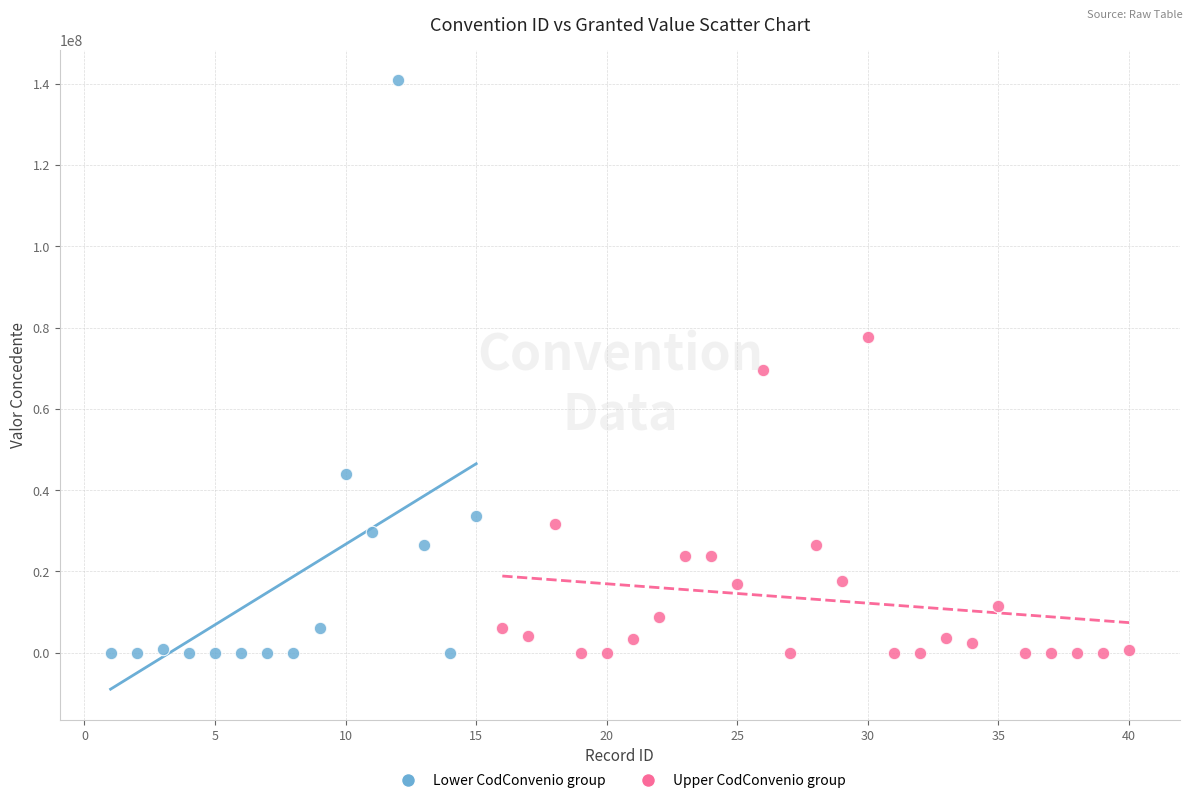

Which series has the widest spread of Y values?

Lower CodConvenio group